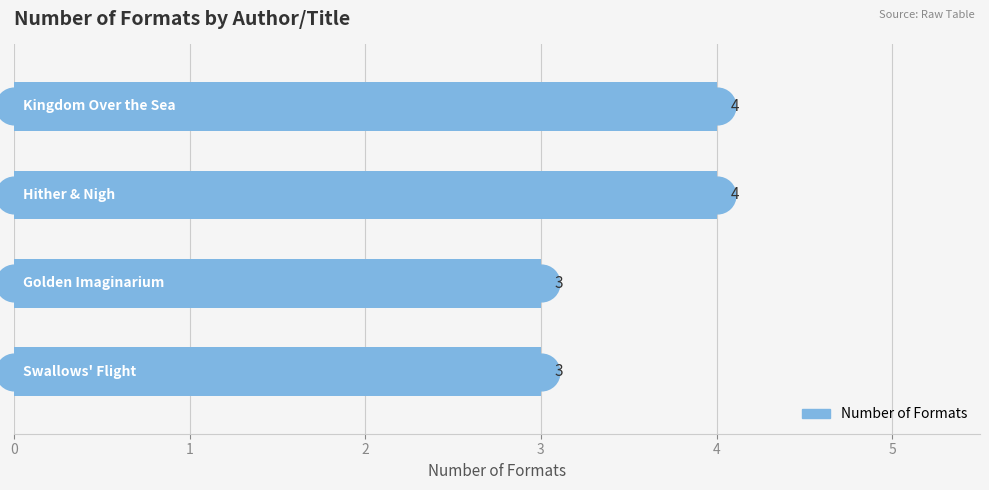

Approximately how many times larger is the value at 1 compared to 2?

1.0